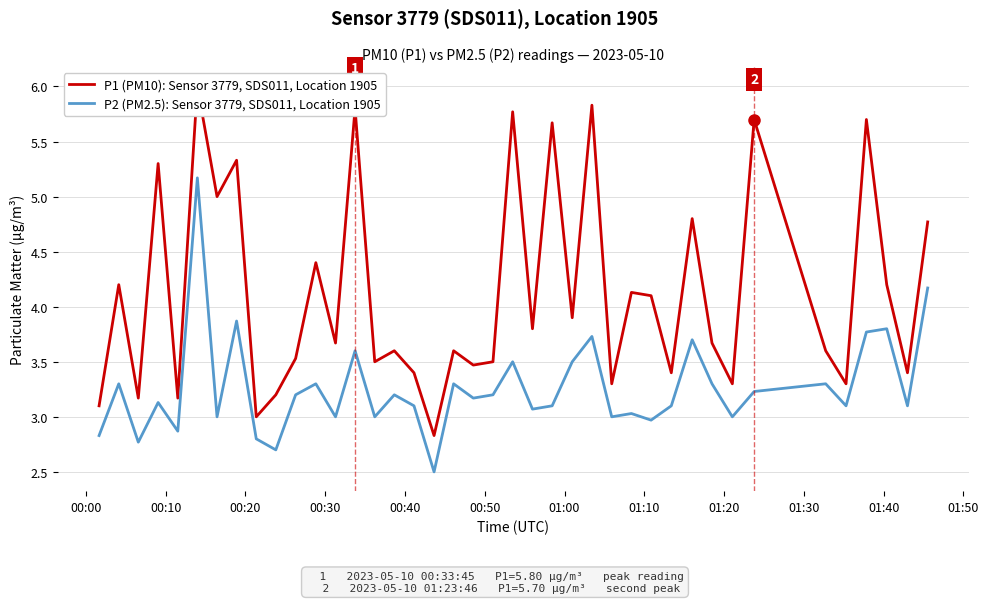

What are all the series names shown in the legend?

P1 (PM10): Sensor 3779, SDS011, Location 1905, P2 (PM2.5): Sensor 3779, SDS011, Location 1905